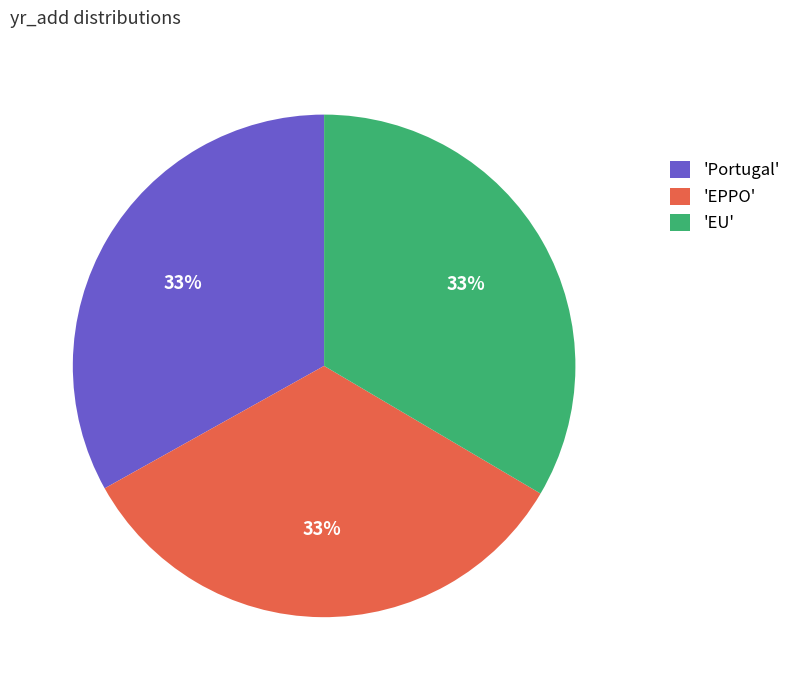

The 'EPPO' slice represents 19% of the pie. True or false?

False